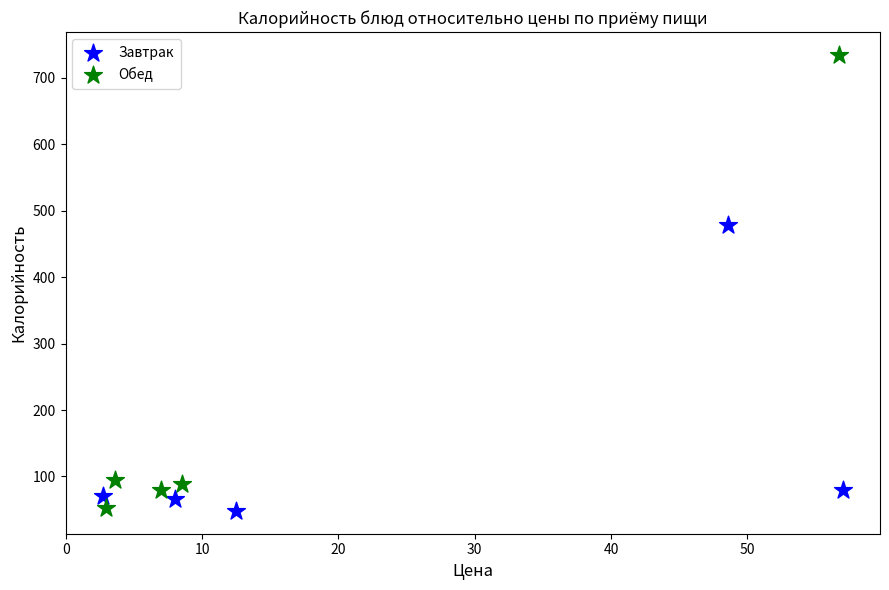

What are all the series names shown in the legend?

Завтрак, Обед